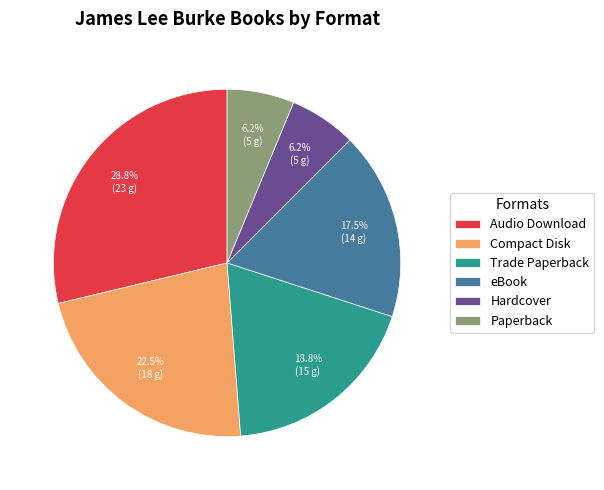

To the nearest percent, what is the difference between the eBook and Paperback slice percentages?

11%